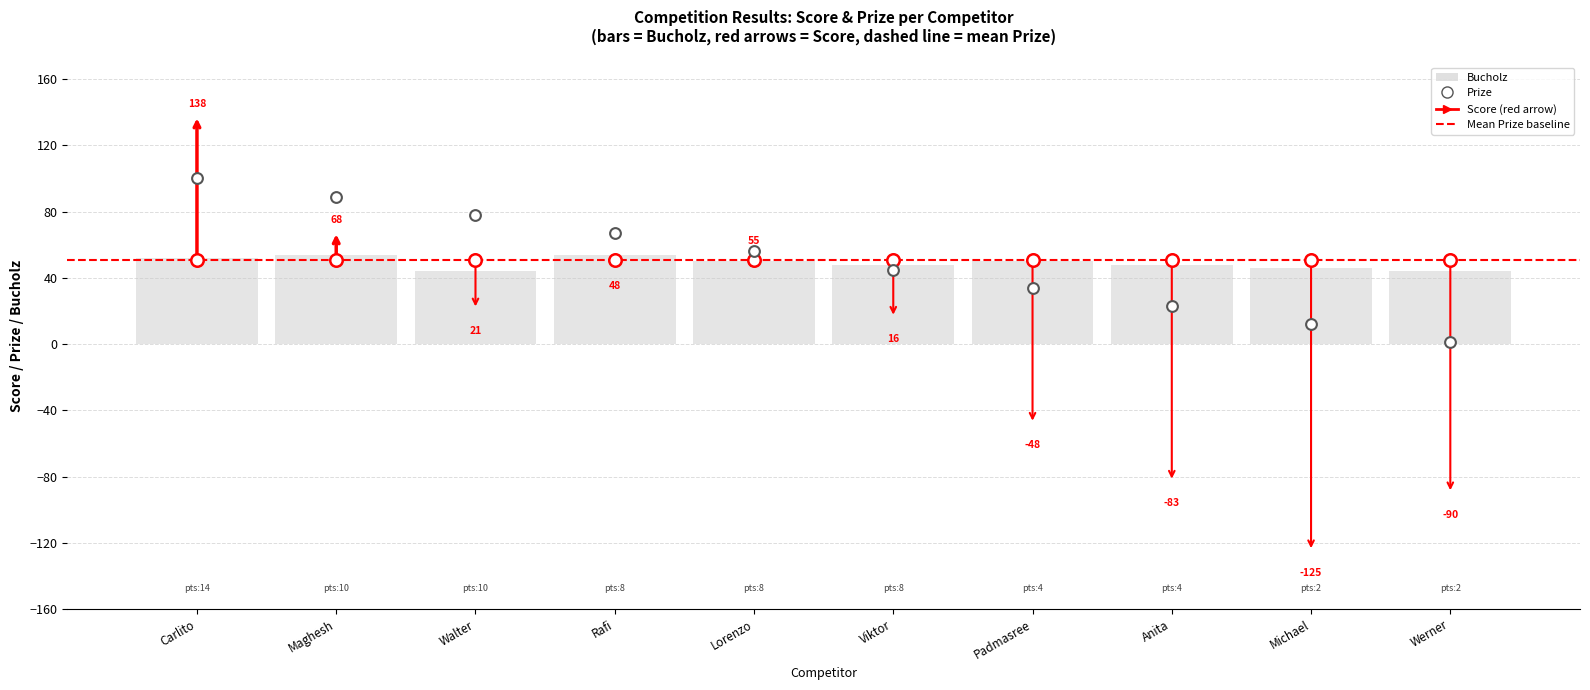

What is the total value across all series at Carlito?

152